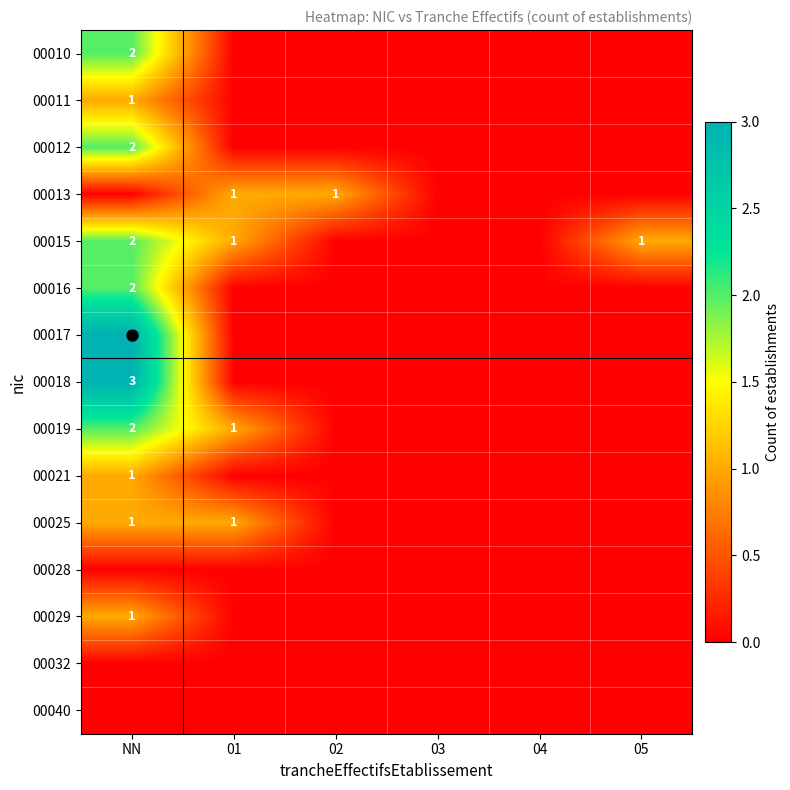

At which label does 00029 reach its peak?

NN